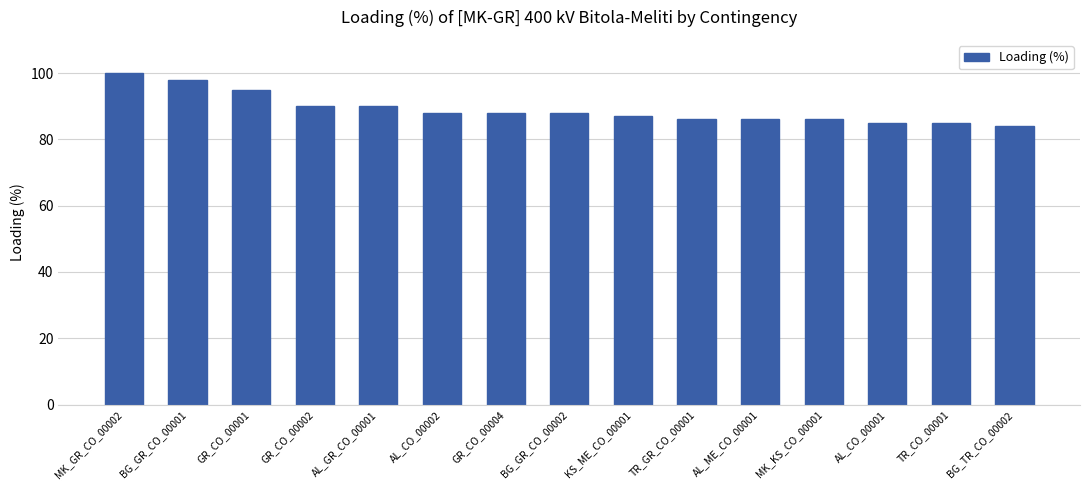

Are the bars horizontal?

No